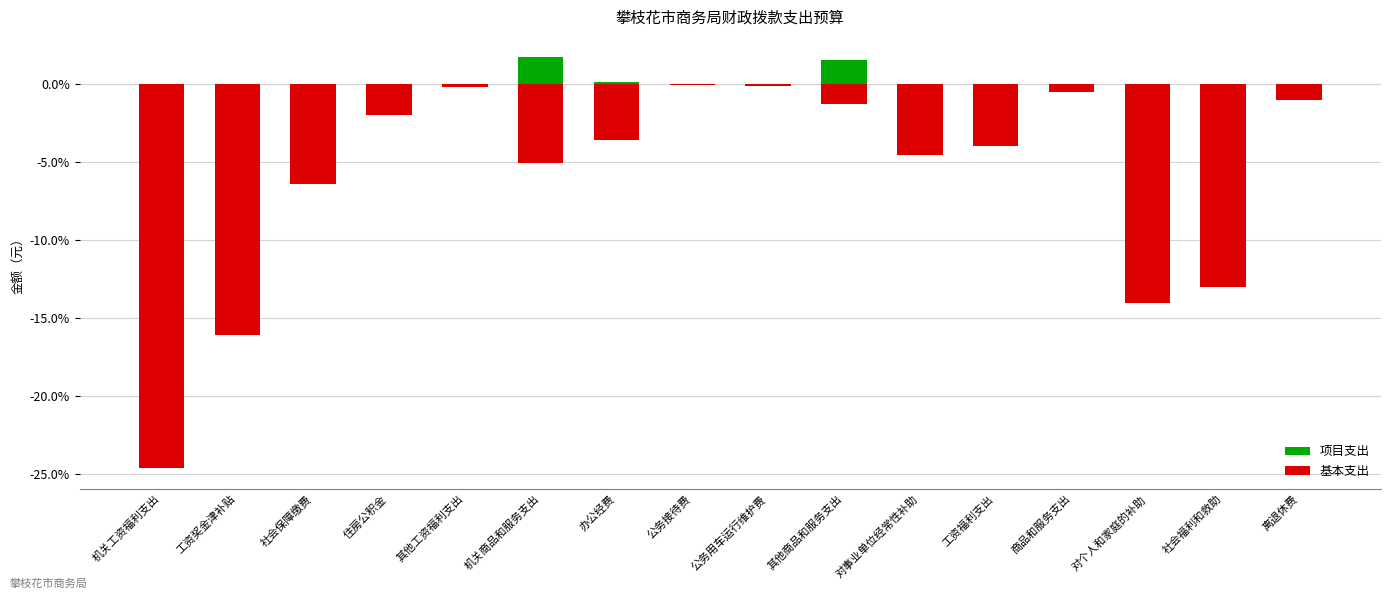

At 办公经费, list the series in order from largest to smallest.

项目支出, 基本支出